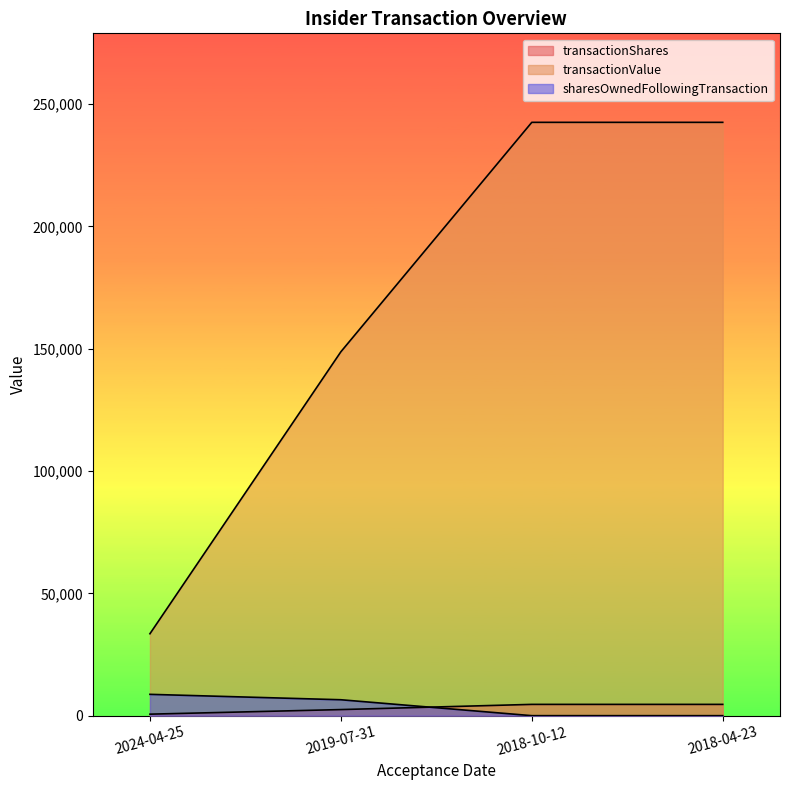

What is the difference between the second highest and second lowest values in the transactionValue series?

93788